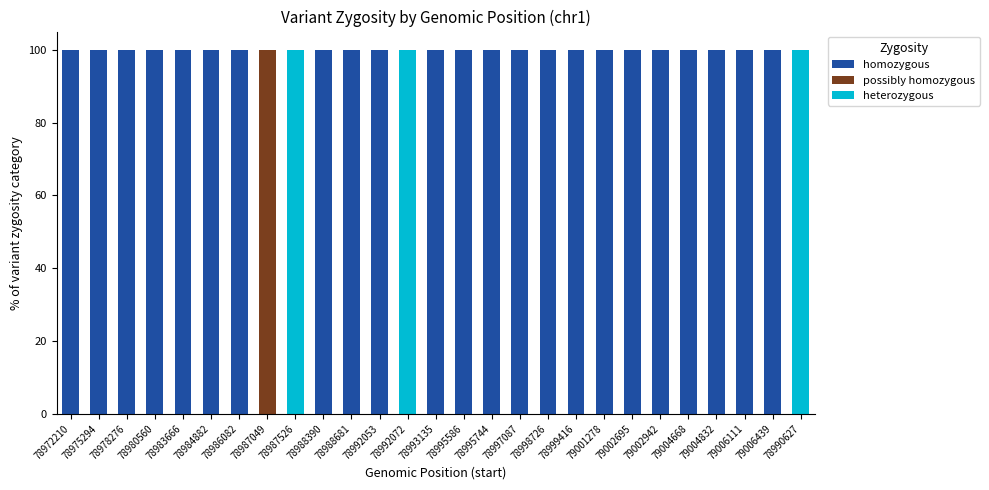

What is the total value across all series at 79002942?

100